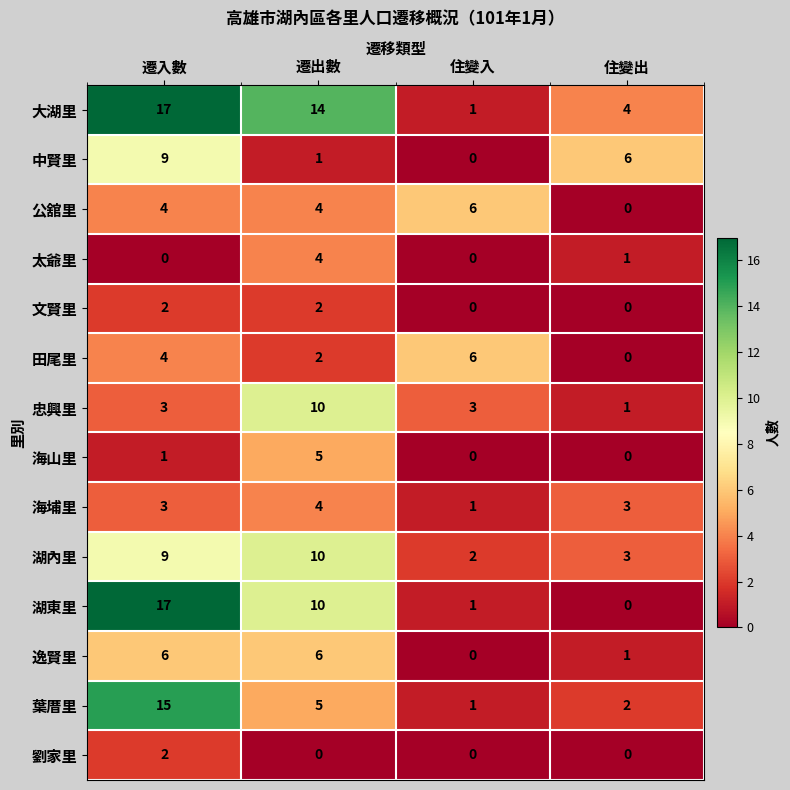

Rank the categories by 葉厝里 value from highest to lowest.

遷入數, 遷出數, 住變出, 住變入